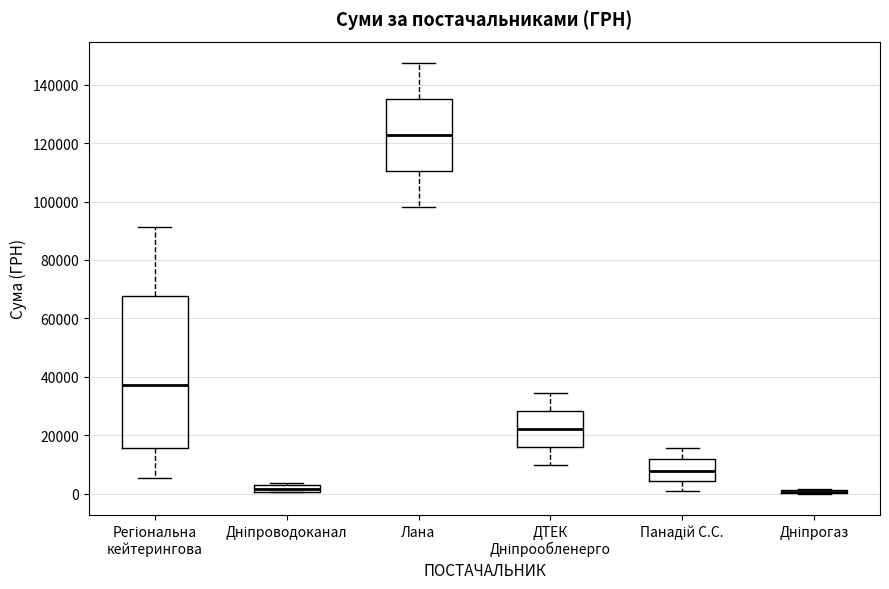

Where is the upper edge of the box for ДТЕК Дніпрообленерго on the y-axis? The values are not printed on the chart, so give them approximately, as read against the axis.

28000